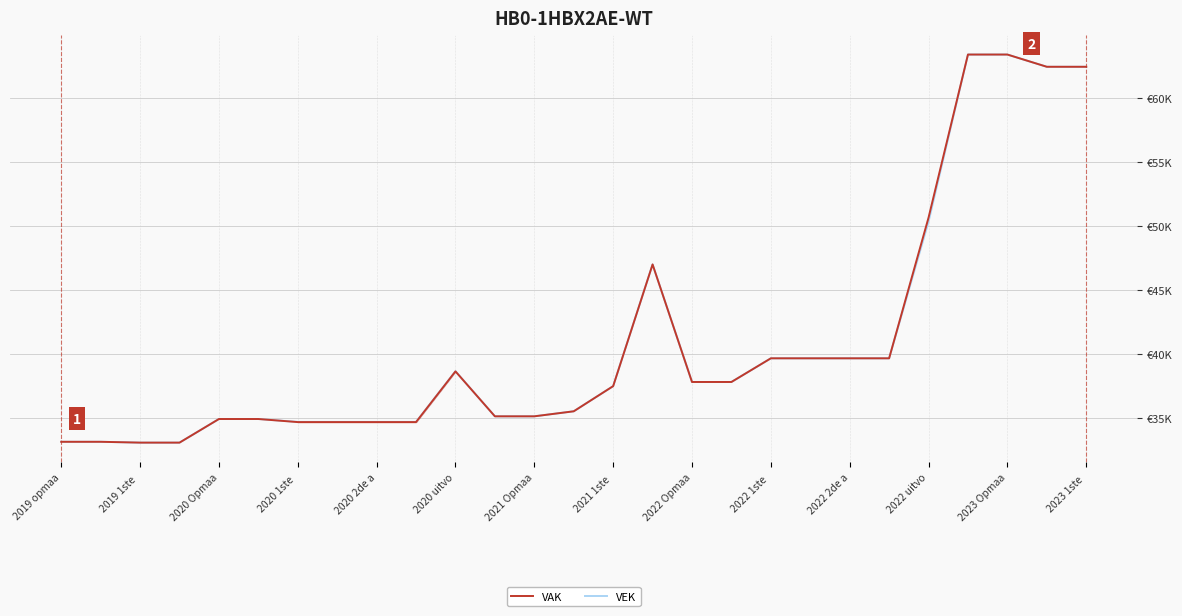

What is the difference between the maximum and minimum values in the VEK series?

30348